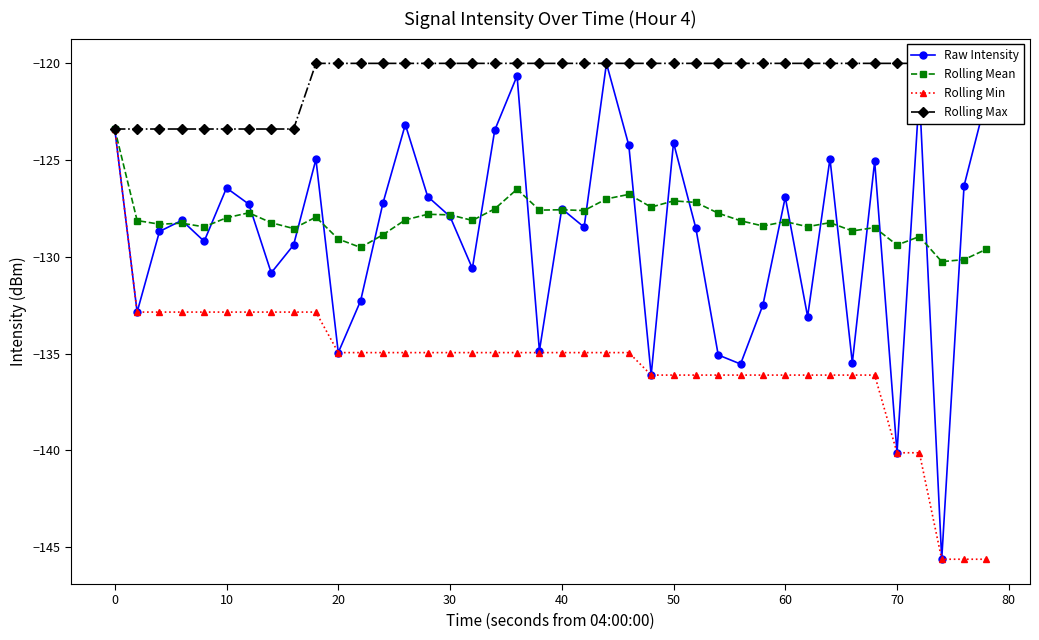

The Raw Intensity series shows -81.7 at 70. True or false?

False